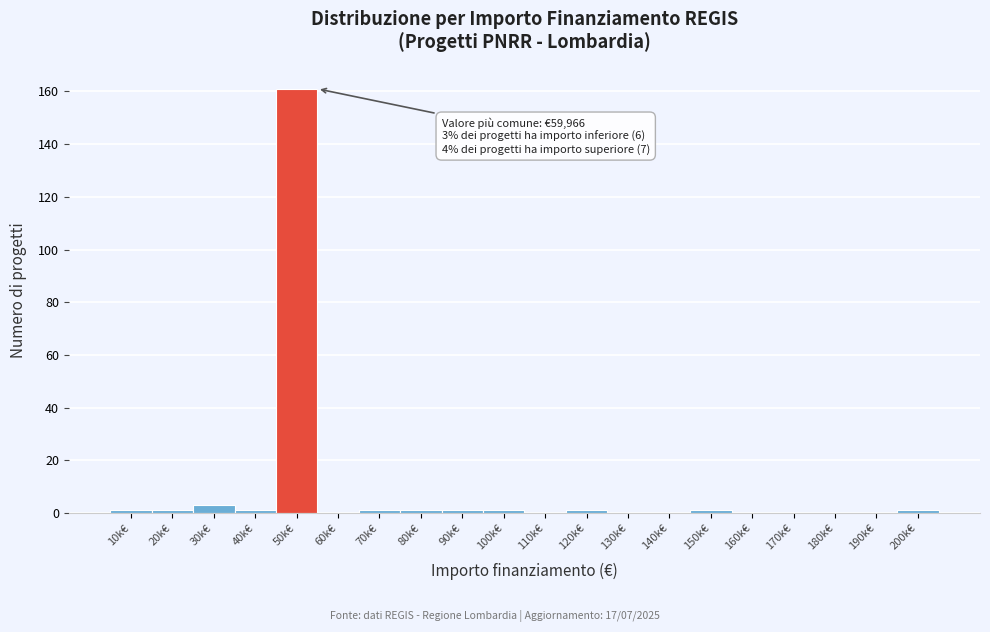

Reading right to left, extract all data points from this chart.

200k€=1	190k€=0	180k€=0	170k€=0	160k€=0	150k€=1	140k€=0	130k€=0	120k€=1	110k€=0	100k€=1	90k€=1	80k€=1	70k€=1	60k€=0	50k€=161	40k€=1	30k€=3	20k€=1	10k€=1